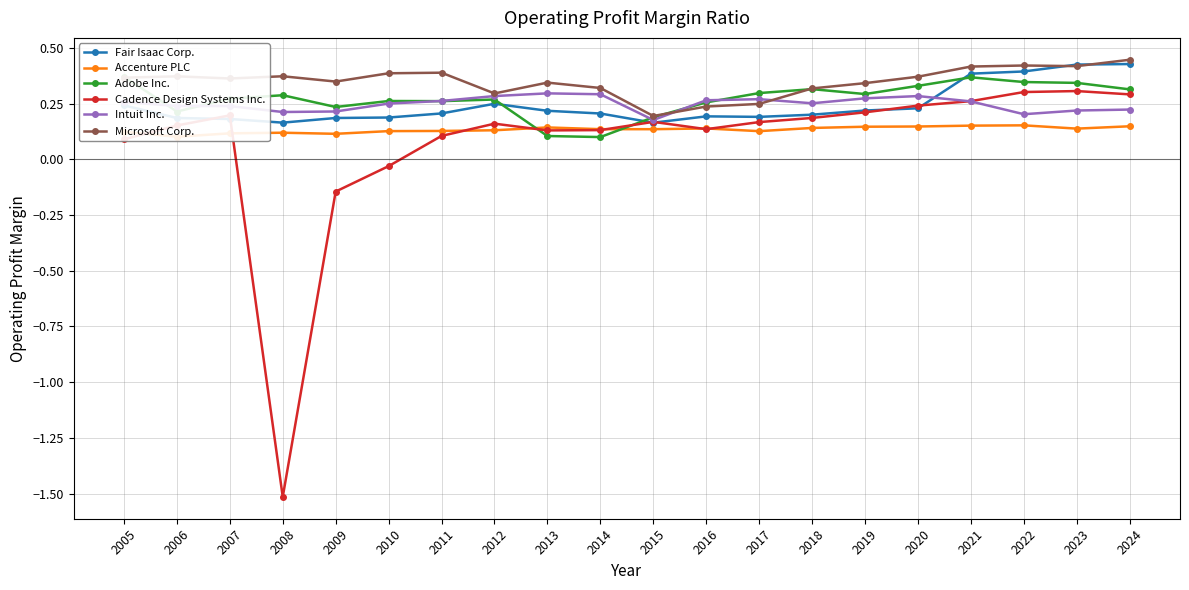

List the labels in order of Accenture PLC value, largest first.

2022, 2021, 2024, 2020, 2019, 2013, 2018, 2016, 2023, 2014, 2015, 2012, 2011, 2010, 2017, 2005, 2008, 2007, 2009, 2006